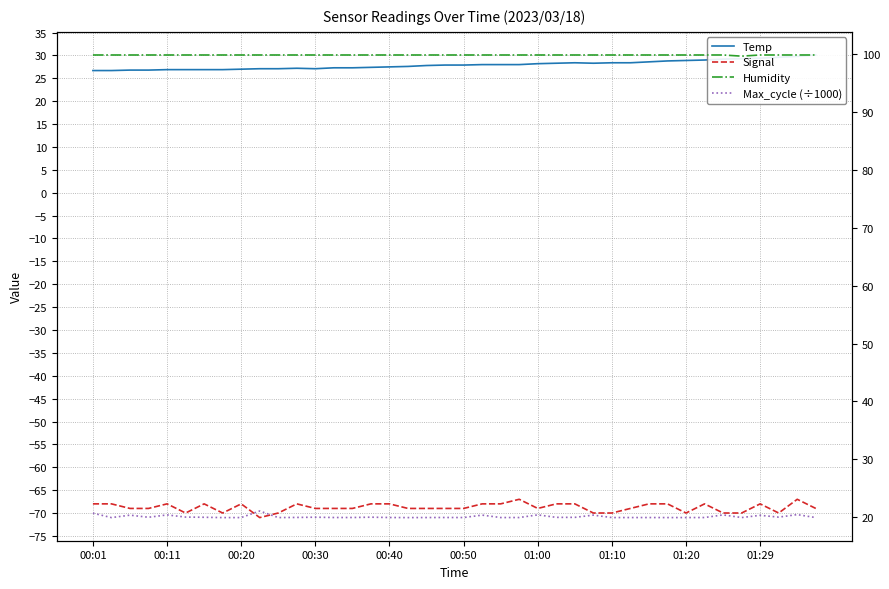

What is the value of the Max_cycle (÷1000) point at the 35th from the left?

20.4